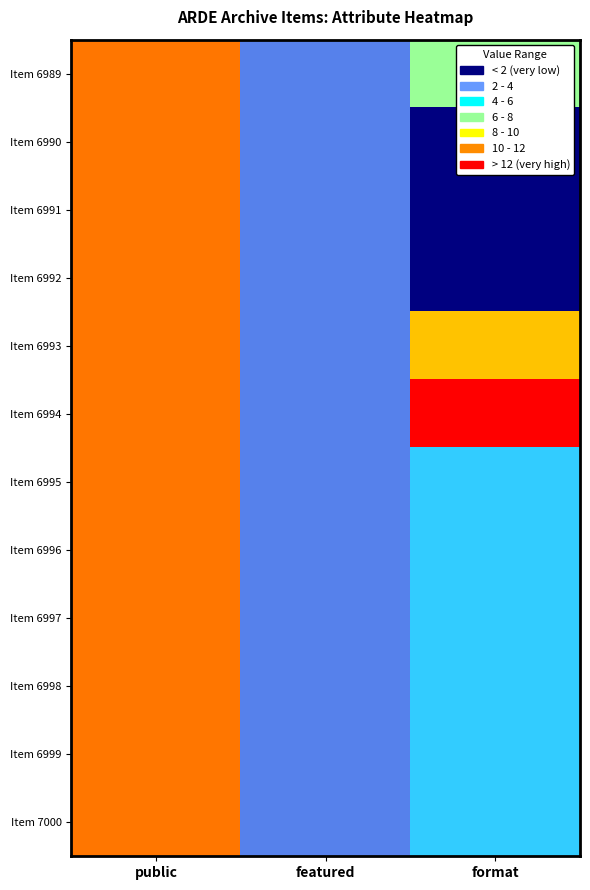

Reading right to left, what are all the values shown in this chart?

Item 6989: format=0.5	featured=0.1	public=0.9
Item 6990: format=0.0	featured=0.1	public=0.9
Item 6991: format=0.0	featured=0.1	public=0.9
Item 6992: format=0.0	featured=0.1	public=0.9
Item 6993: format=0.8	featured=0.1	public=0.9
Item 6994: format=1.0	featured=0.1	public=0.9
Item 6995: format=0.2	featured=0.1	public=0.9
Item 6996: format=0.2	featured=0.1	public=0.9
Item 6997: format=0.2	featured=0.1	public=0.9
Item 6998: format=0.2	featured=0.1	public=0.9
Item 6999: format=0.2	featured=0.1	public=0.9
Item 7000: format=0.2	featured=0.1	public=0.9